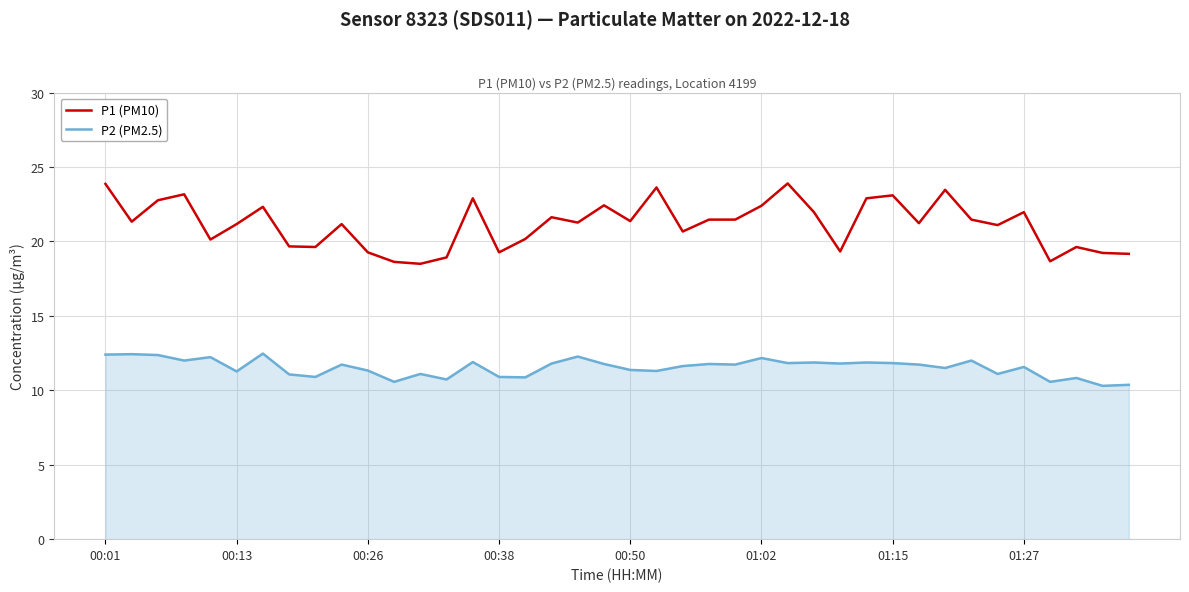

List the series in order of their overall mean, highest first.

P1 (PM10), P2 (PM2.5)